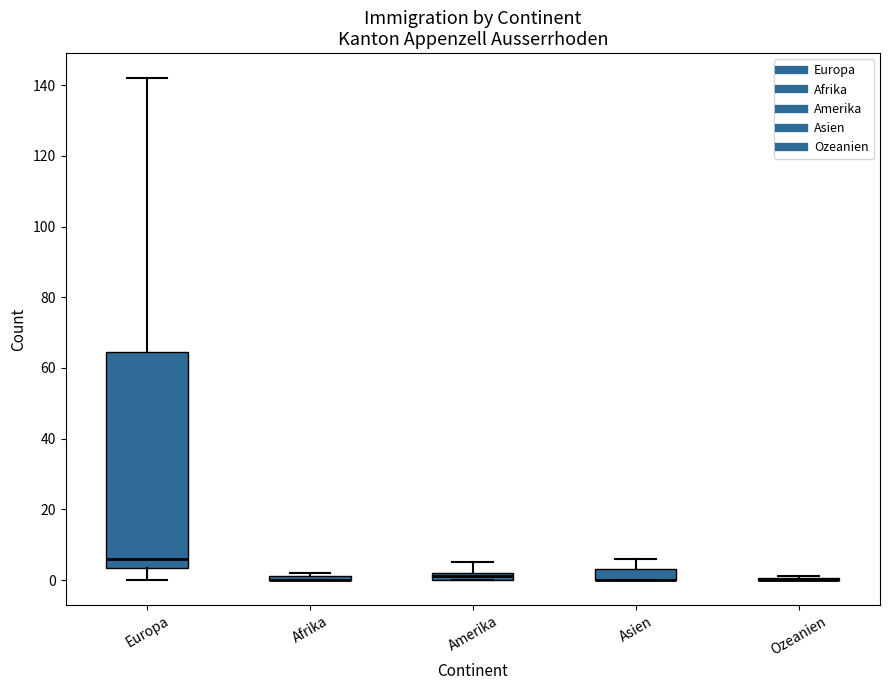

Where is the upper edge of the box for Afrika on the y-axis? The values are not printed on the chart, so give them approximately, as read against the axis.

2